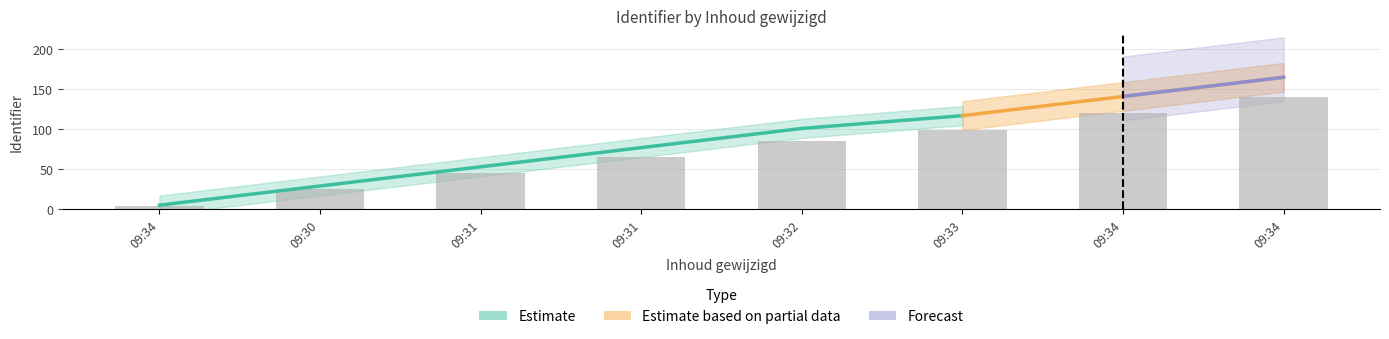

What is the difference between the maximum and minimum values?

136.0